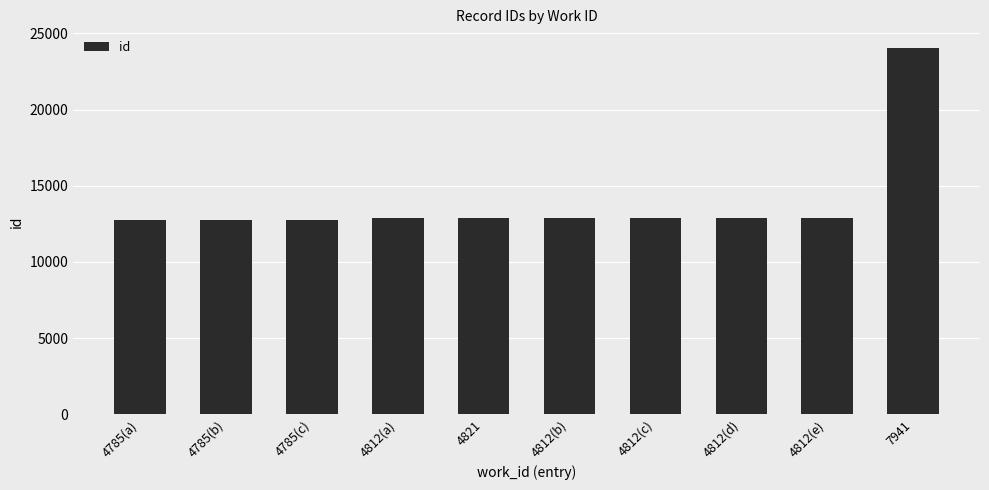

Between 4785(b) and 7941, which is larger?

7941